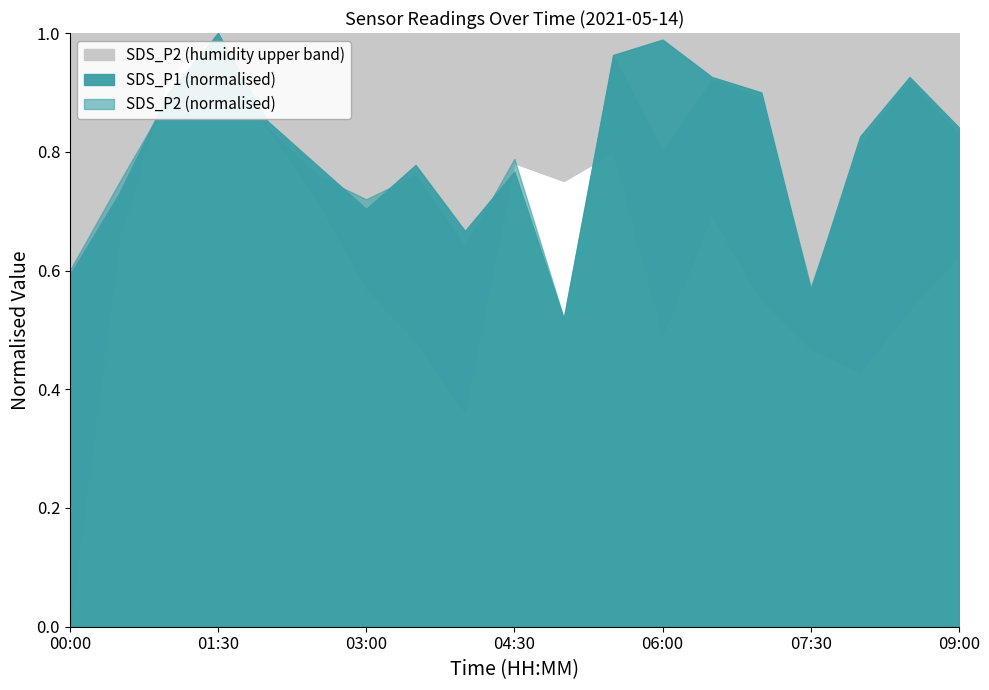

How many data points does each series have?

19